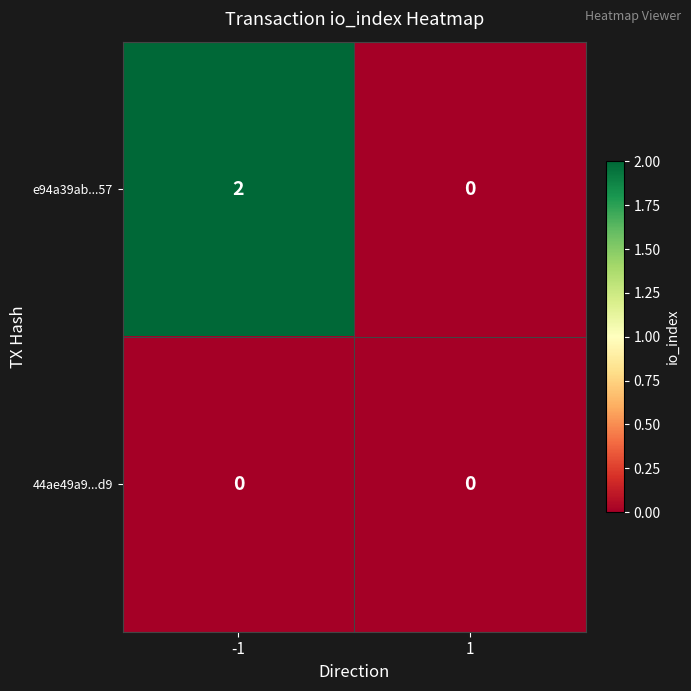

Count the number of categories in the chart.

2